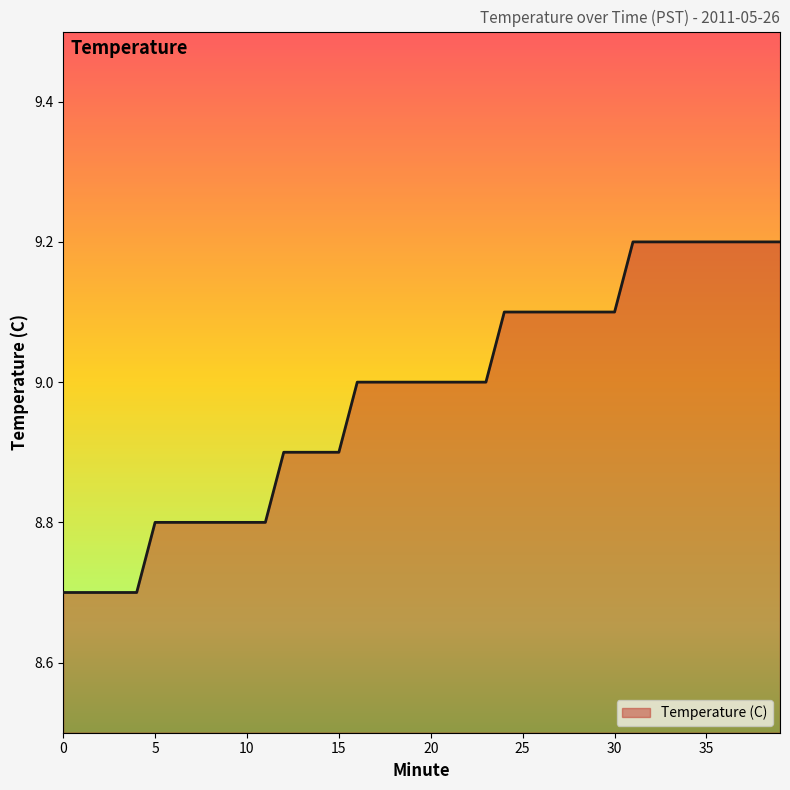

What is the smallest value displayed?

8.7